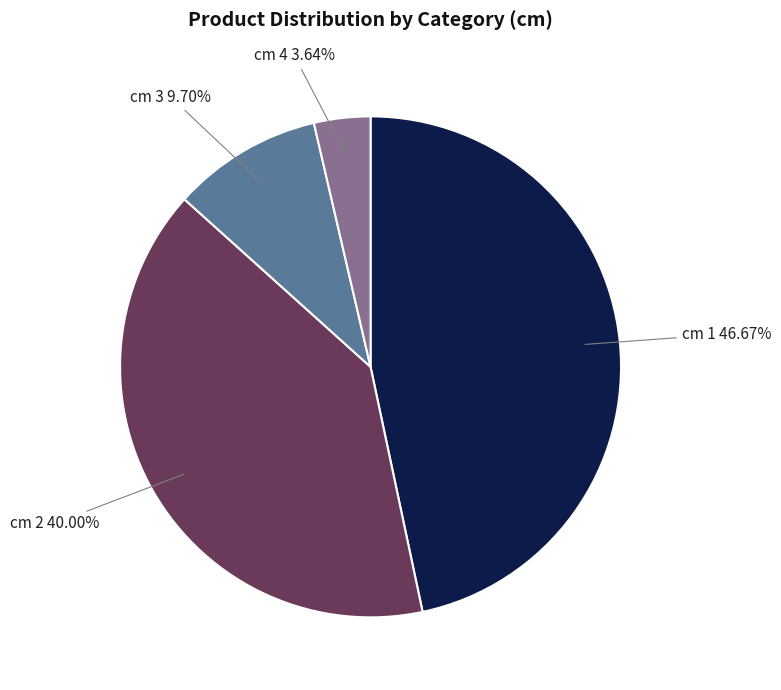

What is the ratio of the value at cm 3 to the value at cm 4?

2.7